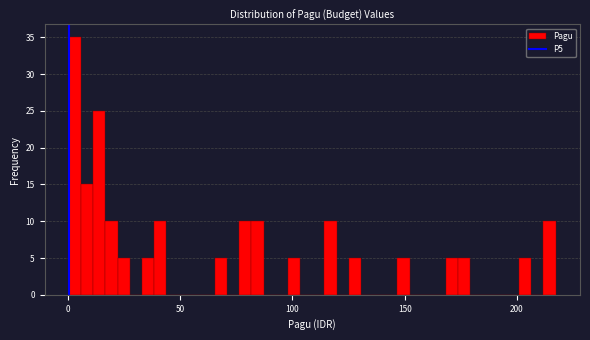

Around what value on the x-axis is the tallest bar? Give the approximate position of its centre, as read against the axis.

5